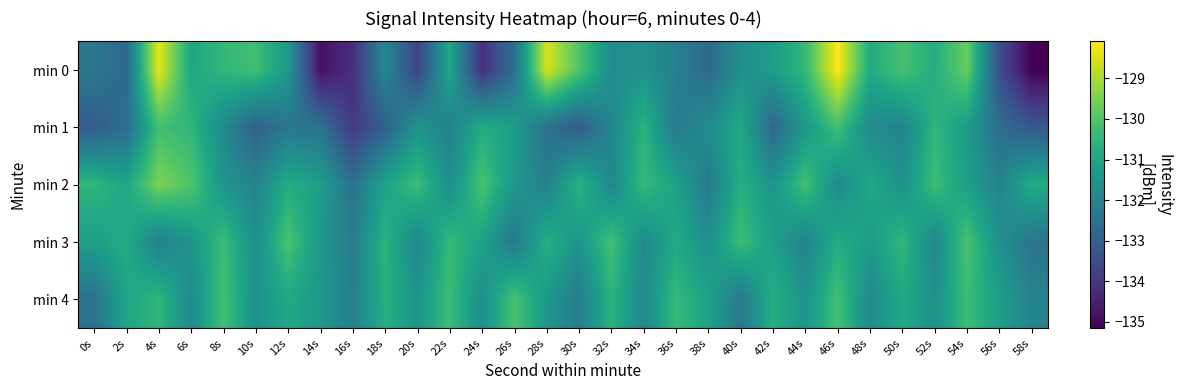

Which series has the largest range (max minus min)?

min 0